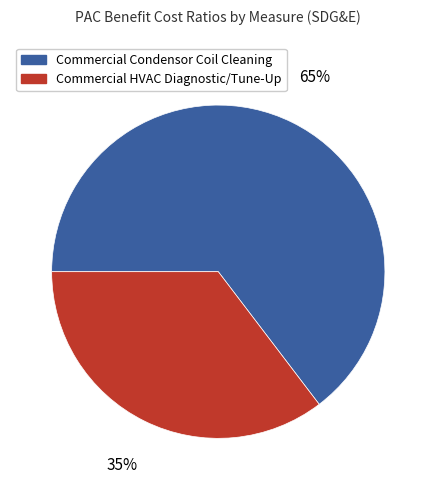

Rank the categories by value from lowest to highest.

Commercial HVAC Diagnostic/Tune-Up, Commercial Condensor Coil Cleaning